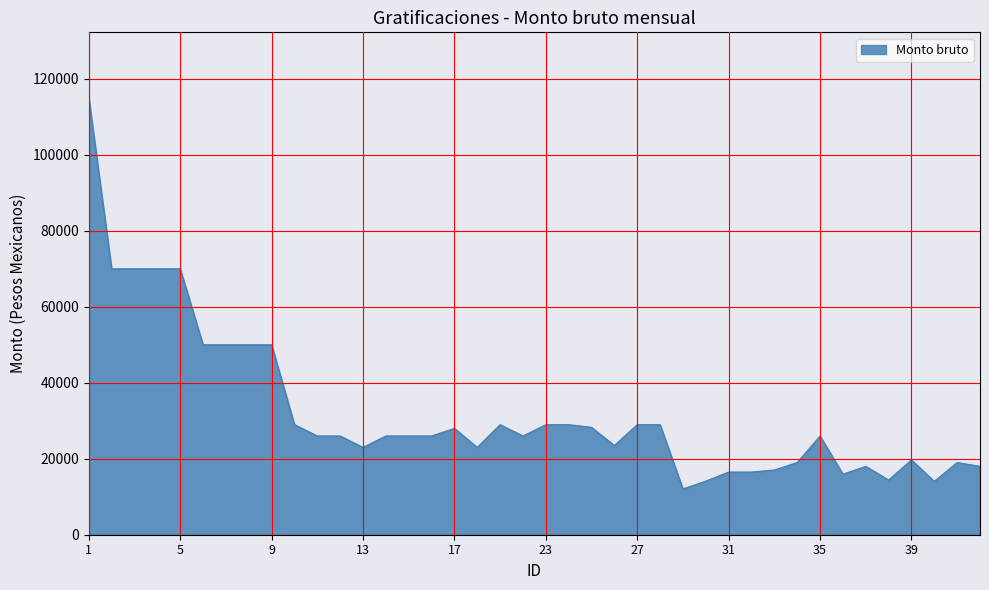

What is the maximum value shown in the chart?

115000.0